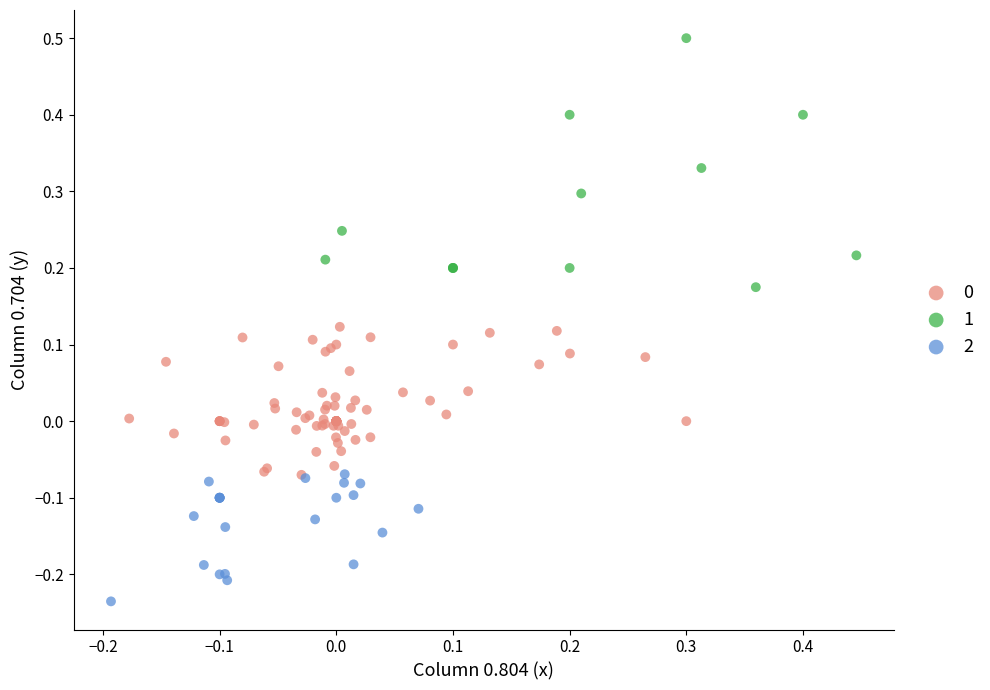

Which series reaches the maximum Y coordinate?

1